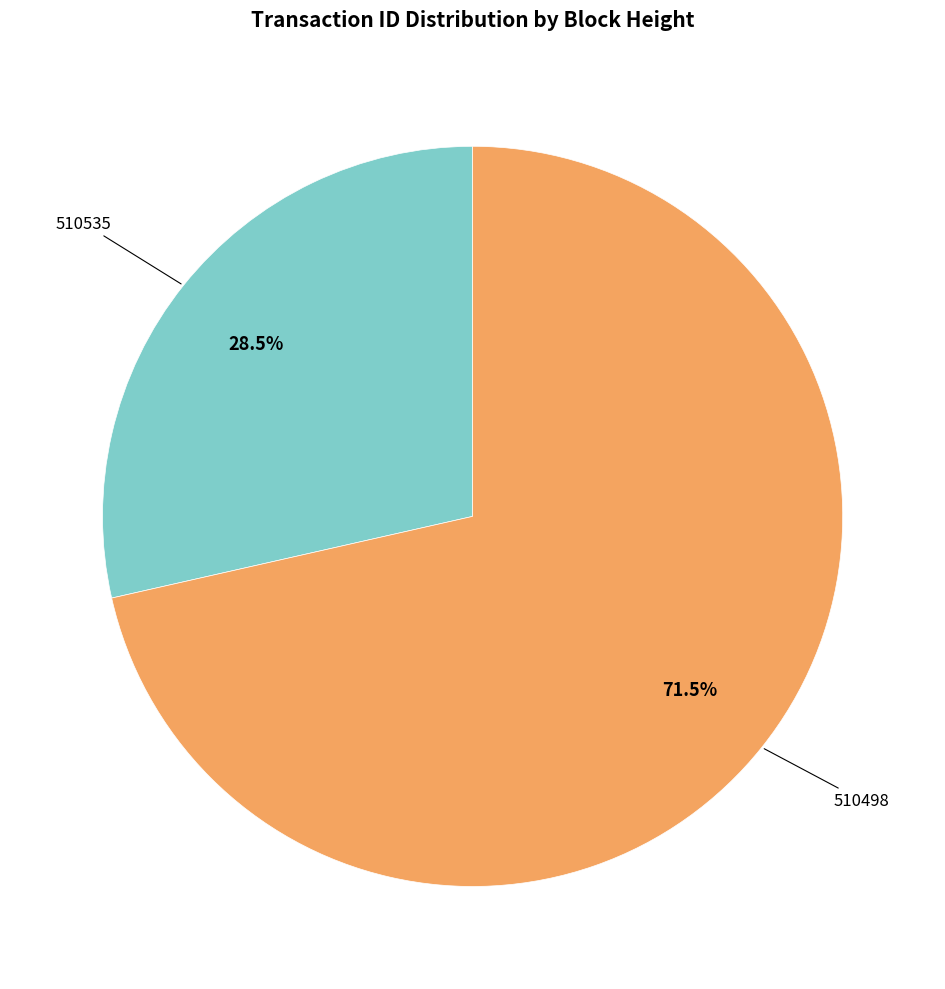

Is there a majority slice in this chart?

Yes